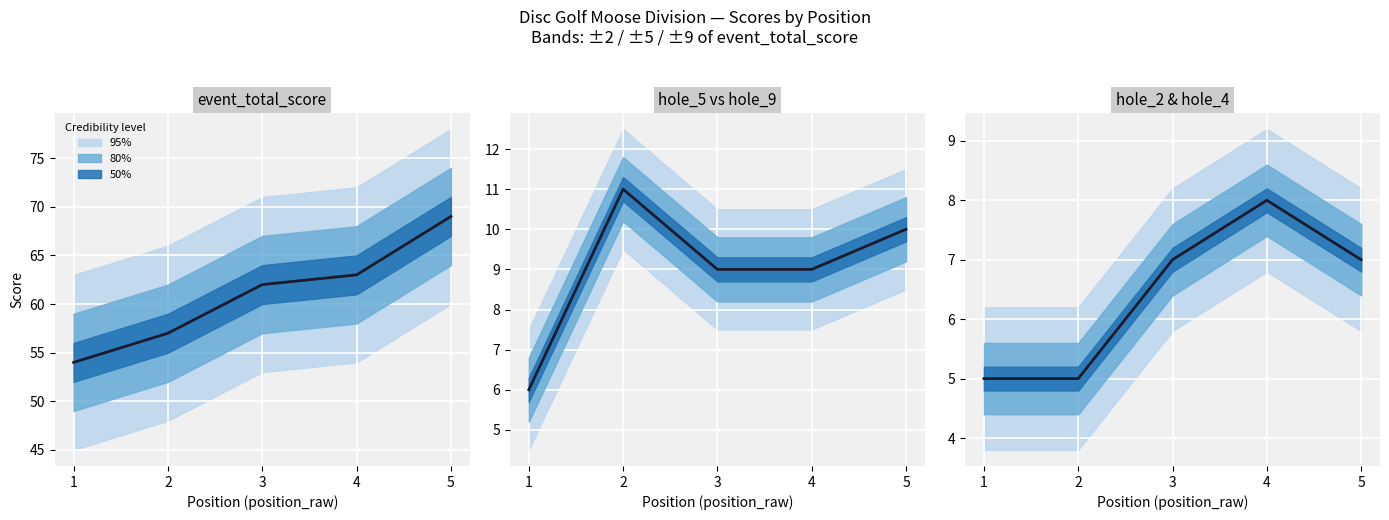

Read the value at 4.

8